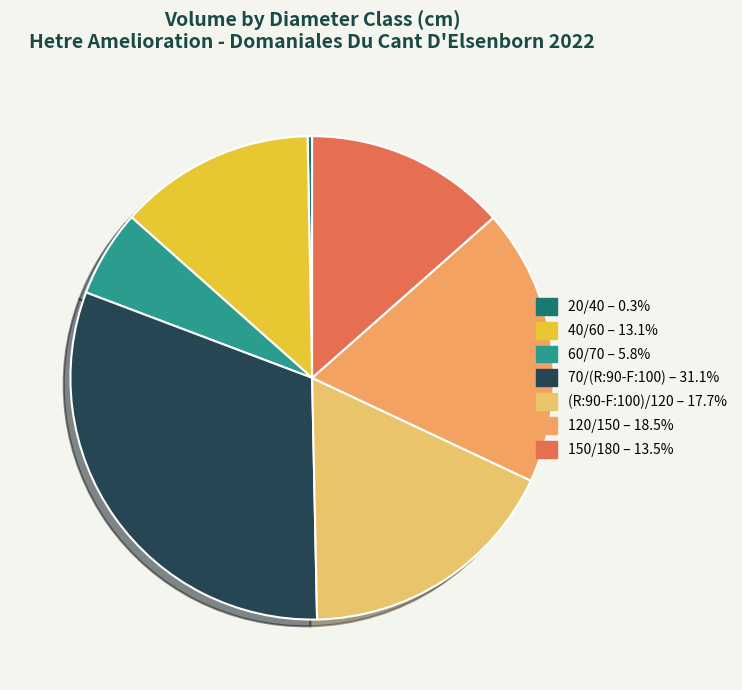

Is the sum of 70/(R:90-F:100) and 60/70 greater than half?

No